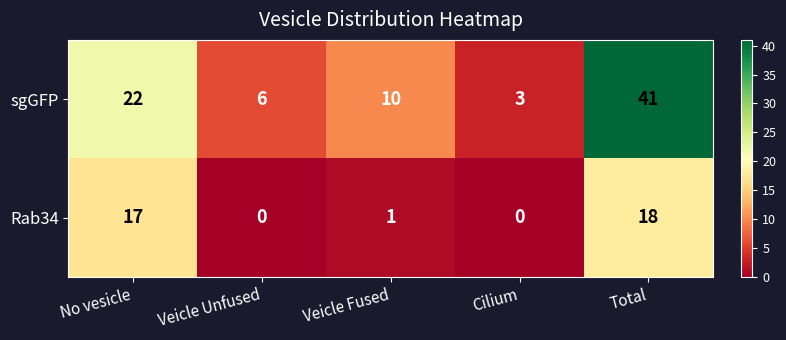

Reading left to right, what are all the values shown in this chart?

sgGFP: No vesicle=22	Veicle Unfused=6	Veicle Fused=10	Cilium=3	Total=41
Rab34: No vesicle=17	Veicle Unfused=0	Veicle Fused=1	Cilium=0	Total=18